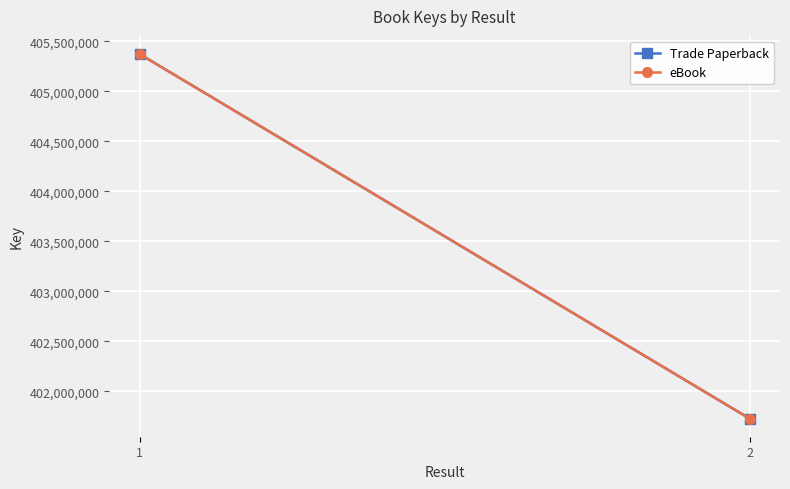

Which category has the highest value in the Trade Paperback series?

1